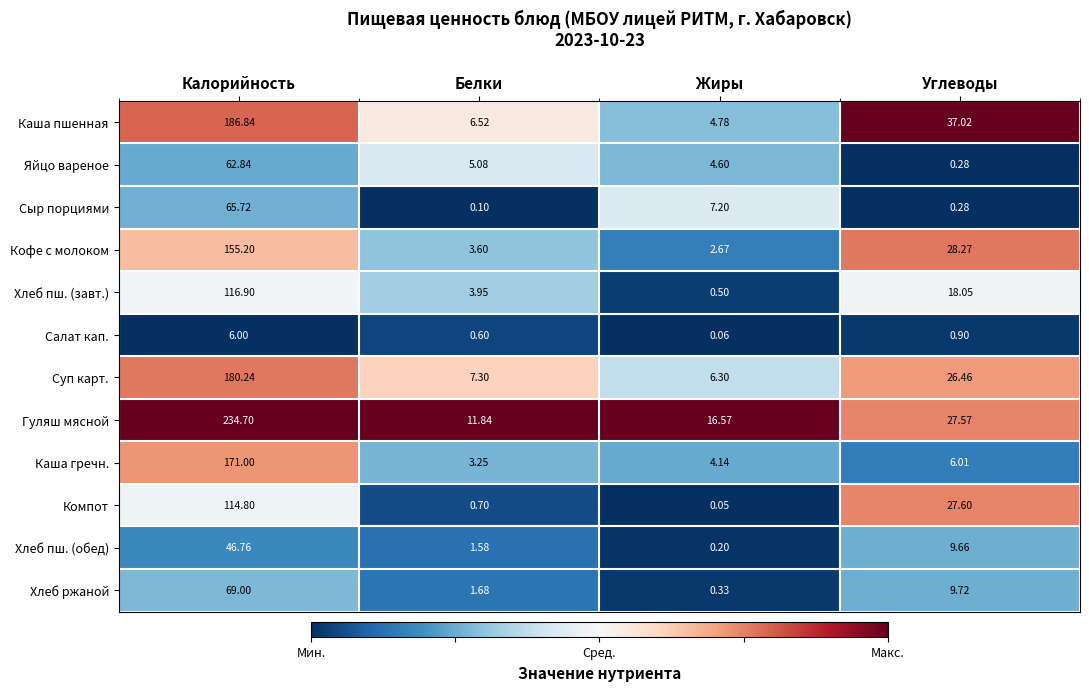

Which category has the lowest value across all series?

Жиры